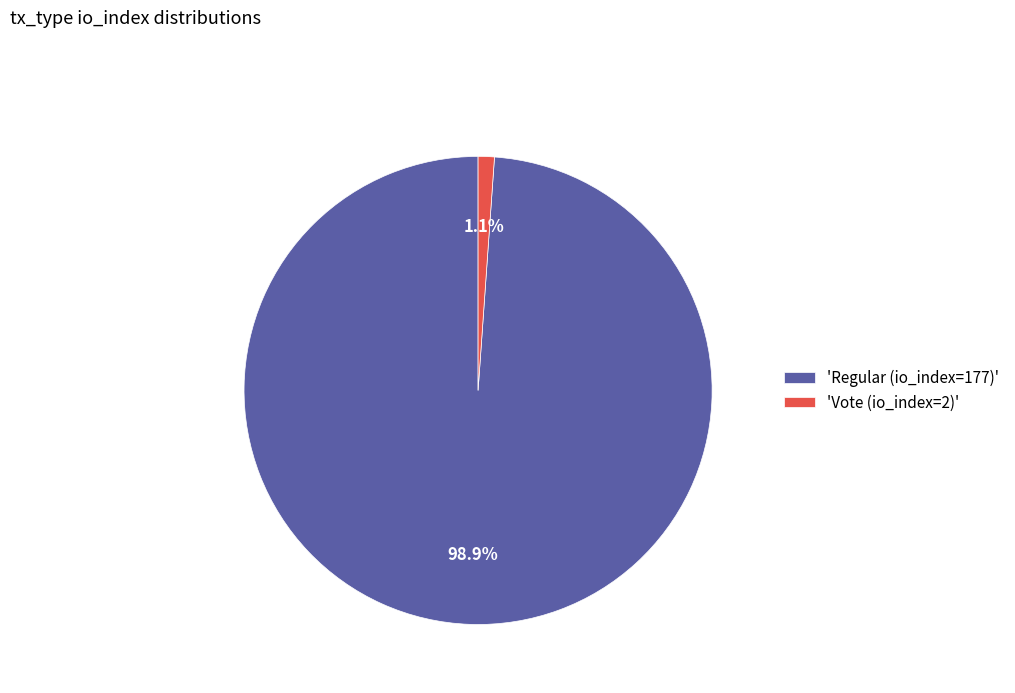

How many slices are in this pie chart?

2